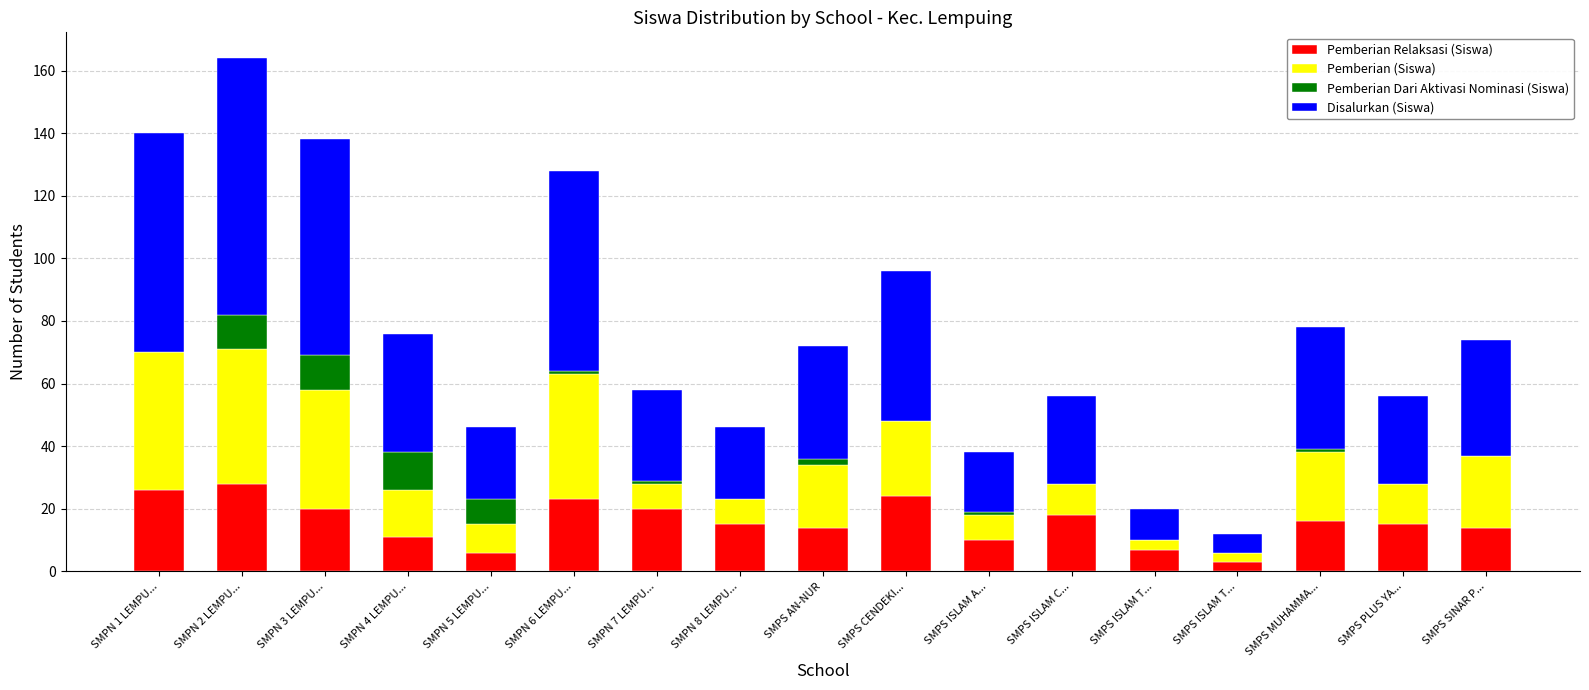

Are the bars horizontal?

No